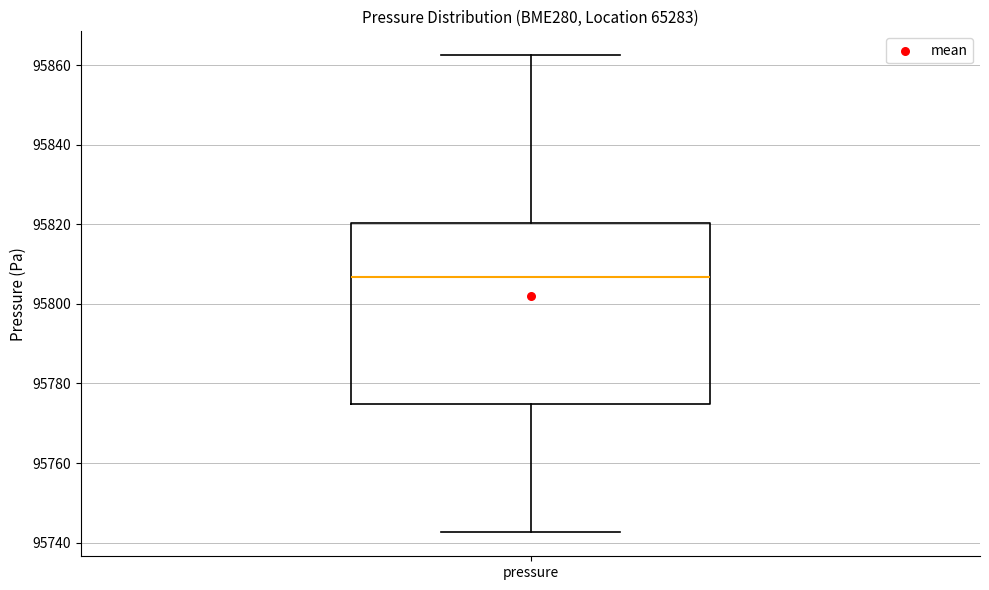

Transcribe this box plot: give where the median line is, the range the box spans, and where the two whiskers end, as read against the y-axis. The values are not printed on the chart, so give them approximately, as read against the axis.

median 95806, box 95774 to 95820, whiskers 95742 to 95862